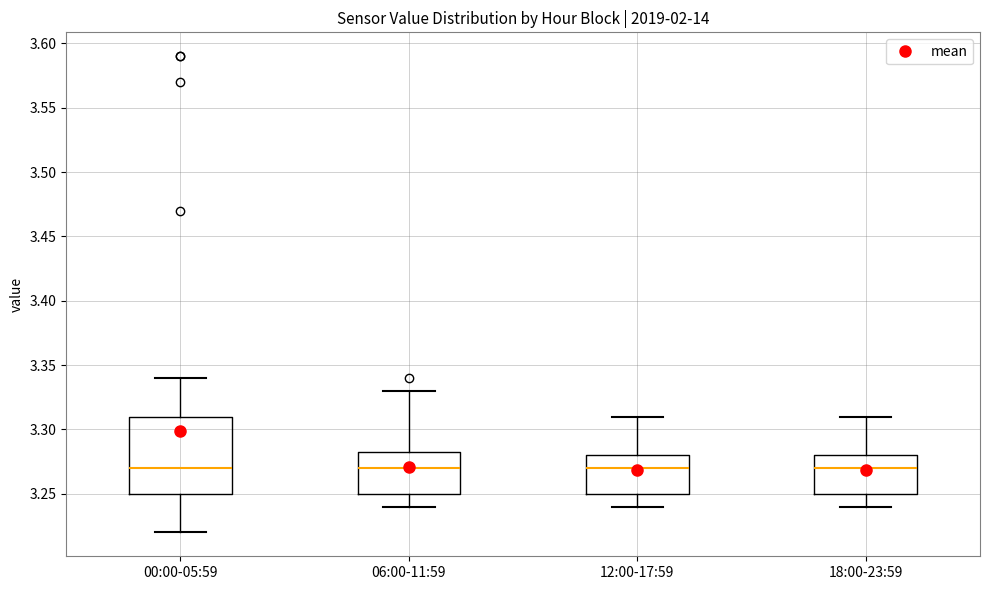

Reading left to right, transcribe this box plot: for each box, give where its median line is, the range the box spans, and where its two whiskers end, as read against the y-axis. The values are not printed on the chart, so give them approximately, as read against the axis.

00:00-05:59: median 3.270, box 3.250 to 3.310, whiskers 3.220 to 3.340
06:00-11:59: median 3.270, box 3.250 to 3.285, whiskers 3.240 to 3.330
12:00-17:59: median 3.270, box 3.250 to 3.280, whiskers 3.240 to 3.310
18:00-23:59: median 3.270, box 3.250 to 3.280, whiskers 3.240 to 3.310